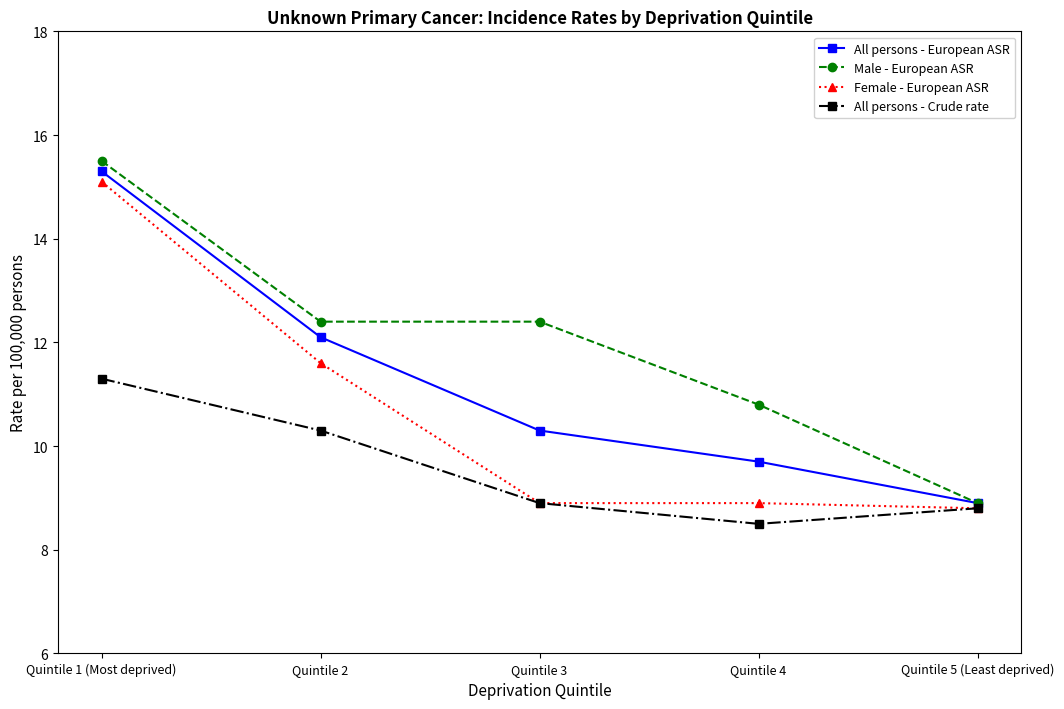

True or false: Male - European ASR and Female - European ASR cross at least once.

False